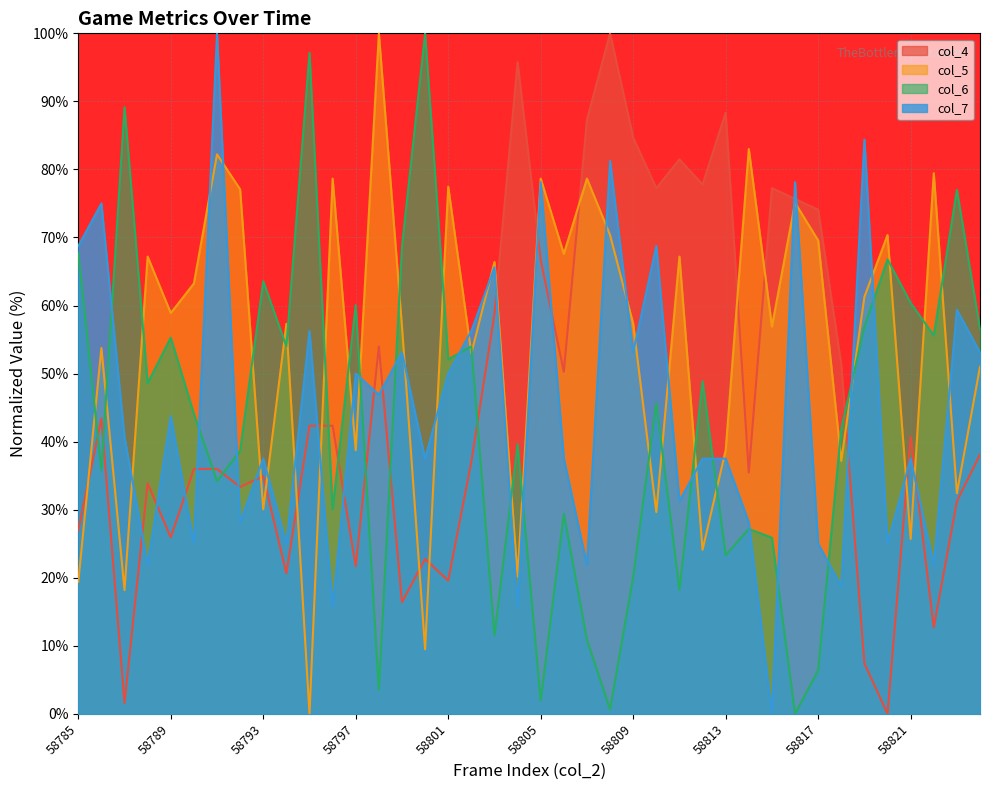

Is the value of col_4 at 58801 greater than the value of col_6 at 58806?

No